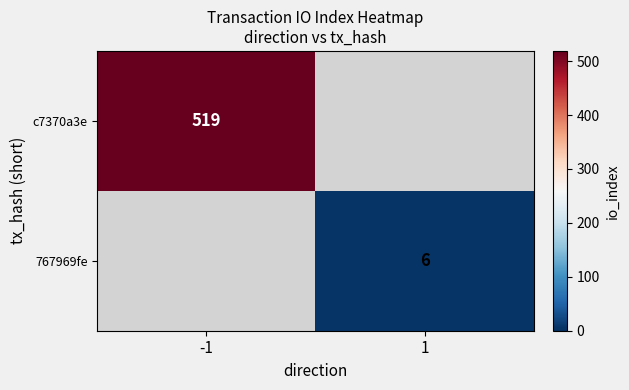

The 767969fe series shows 6 at 1. True or false?

True